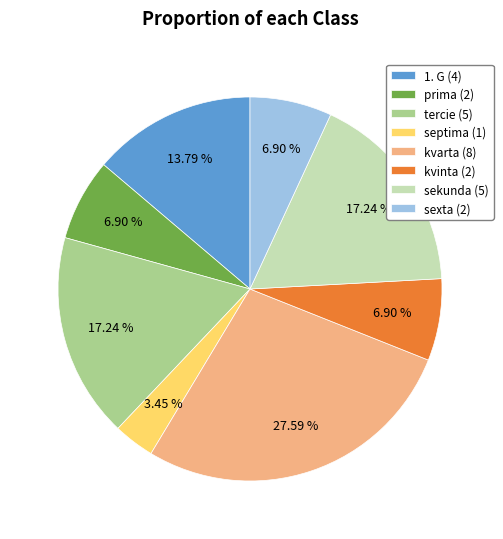

Which has a higher value, kvarta or prima?

kvarta